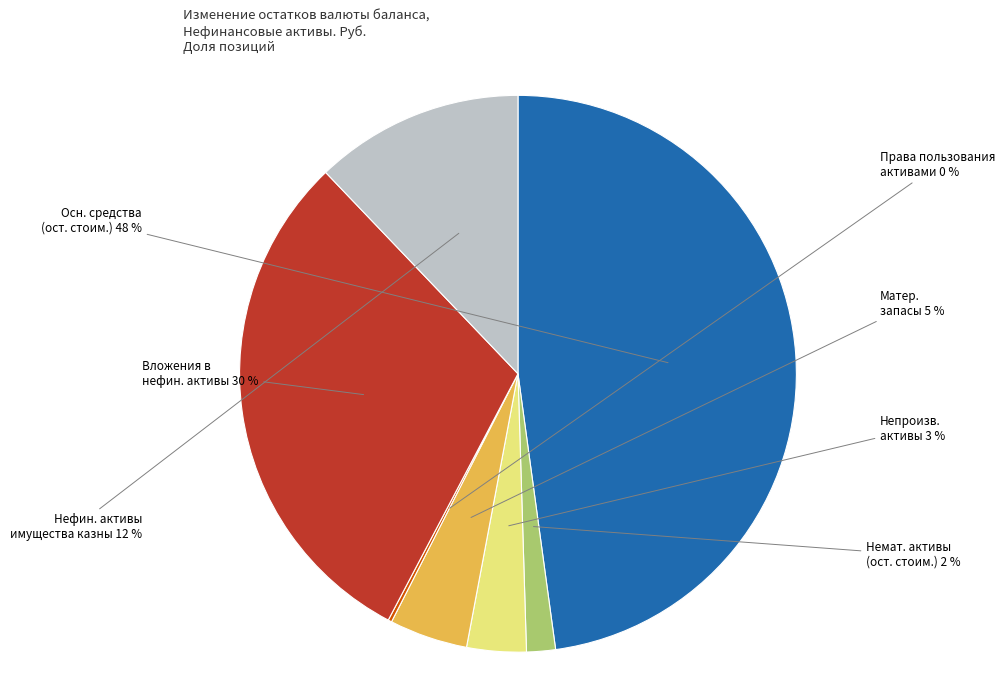

Does Немат. активы (ост. стоим.) account for over 50% of the chart?

No